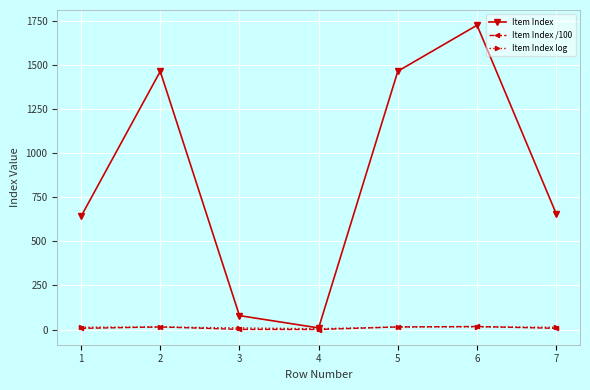

Which series has the largest range (max minus min)?

Item Index